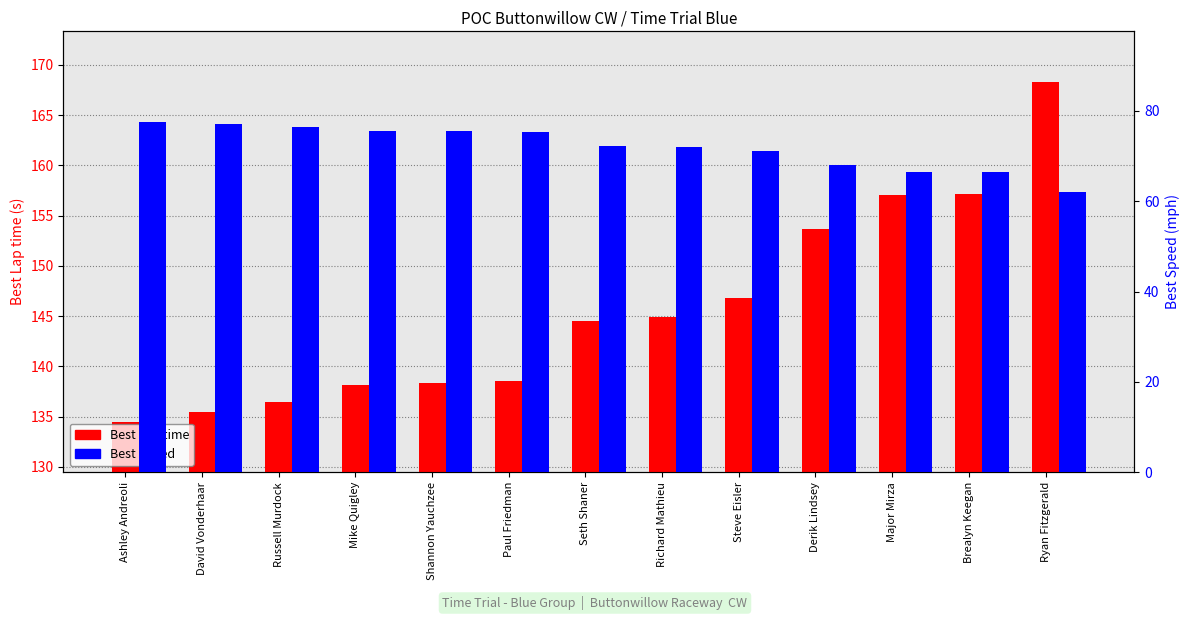

Which series has the widest spread of values?

Best Lap time